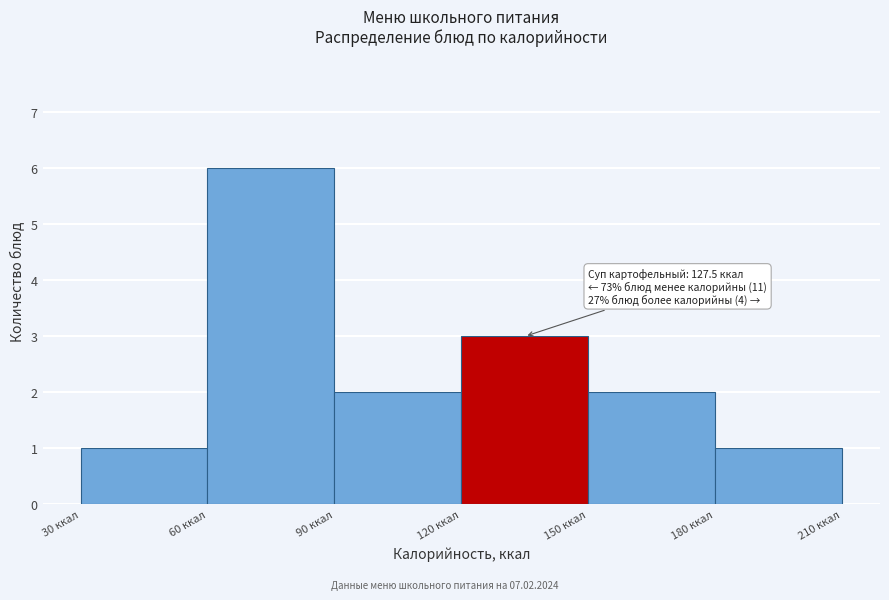

Which range on the x-axis has the tallest bar?

60 to 90